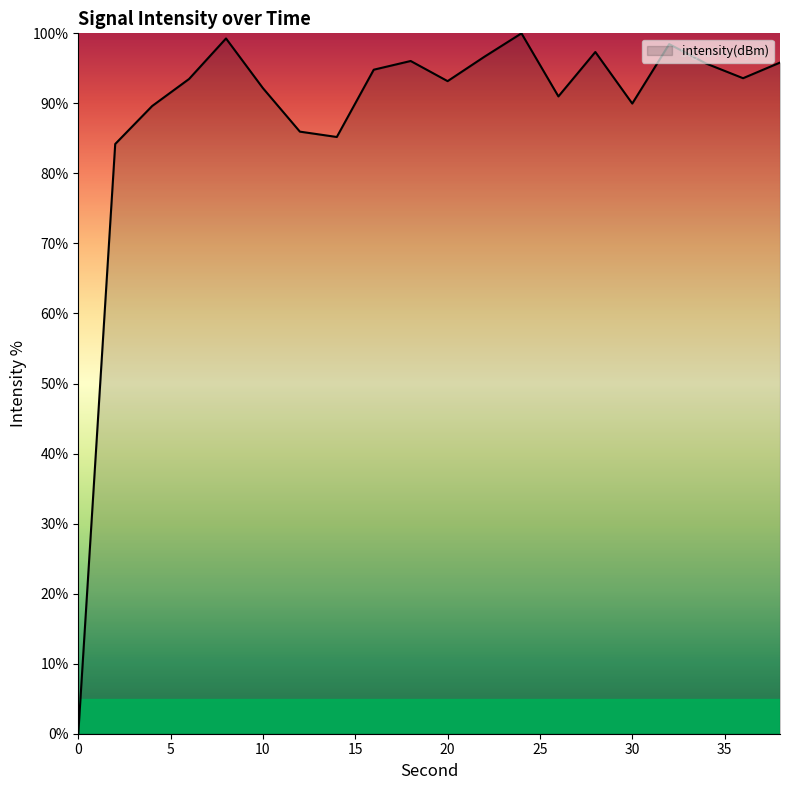

How many categories are shown in the chart?

20